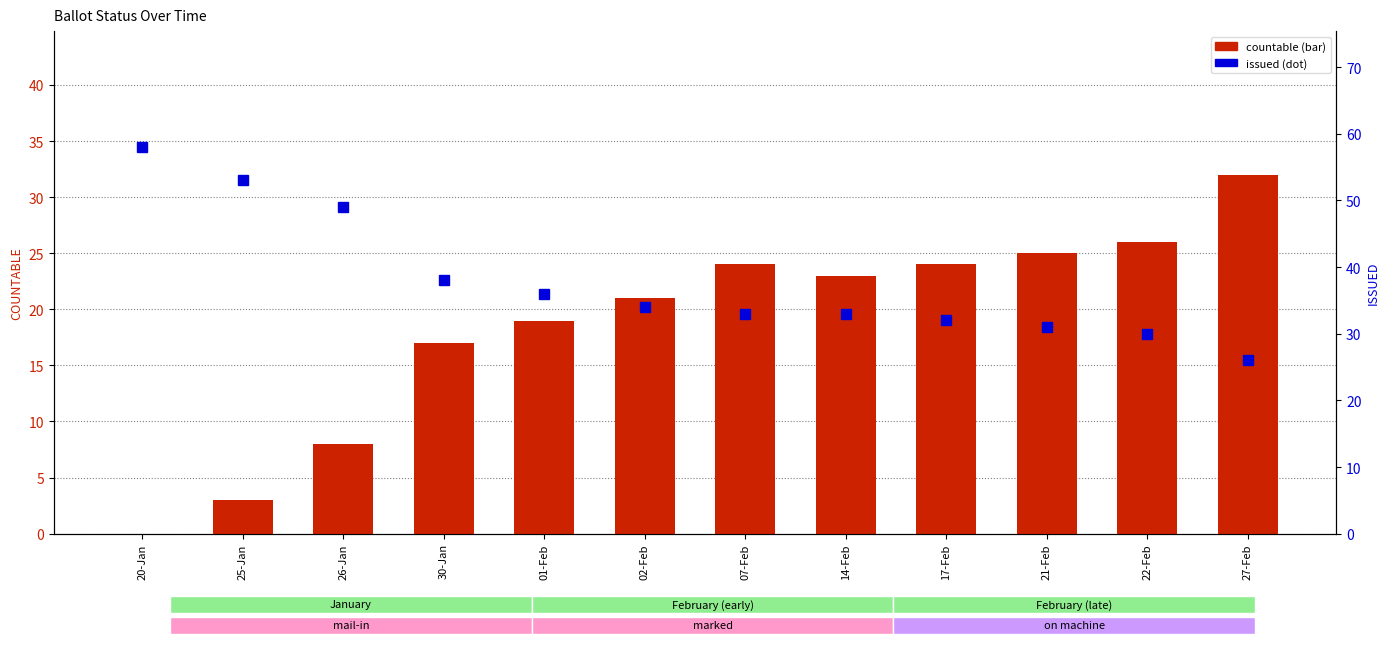

How many values in the countable series are below 23?

6